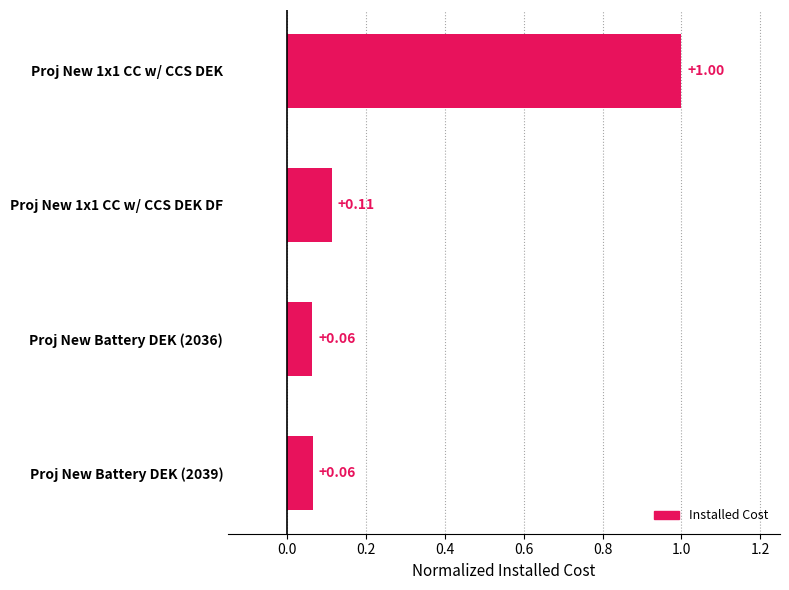

What is the sum of all values?

1.2